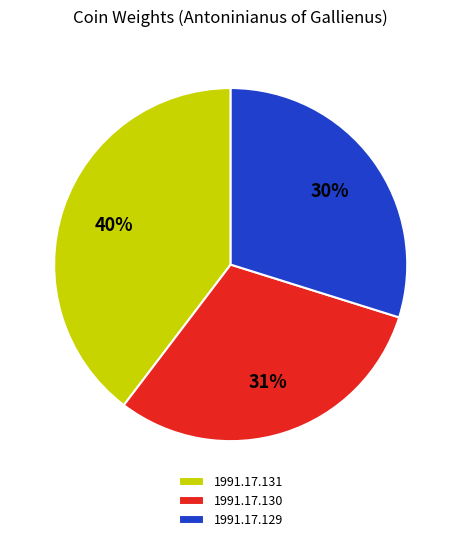

Which category has the biggest portion of the pie?

1991.17.131